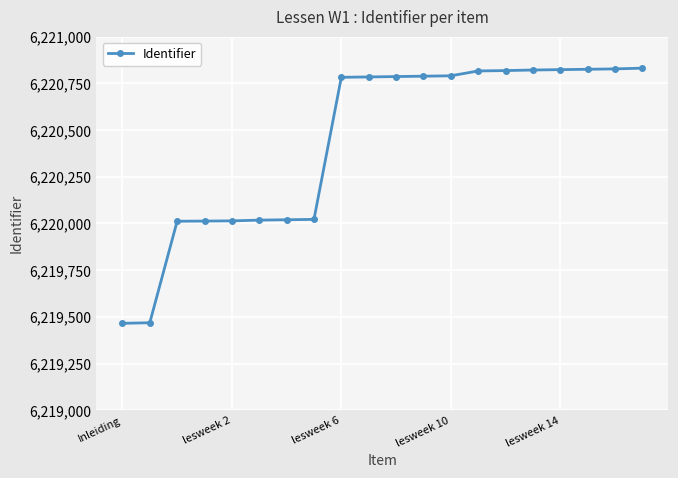

What is the minimum value shown in the chart?

6219466